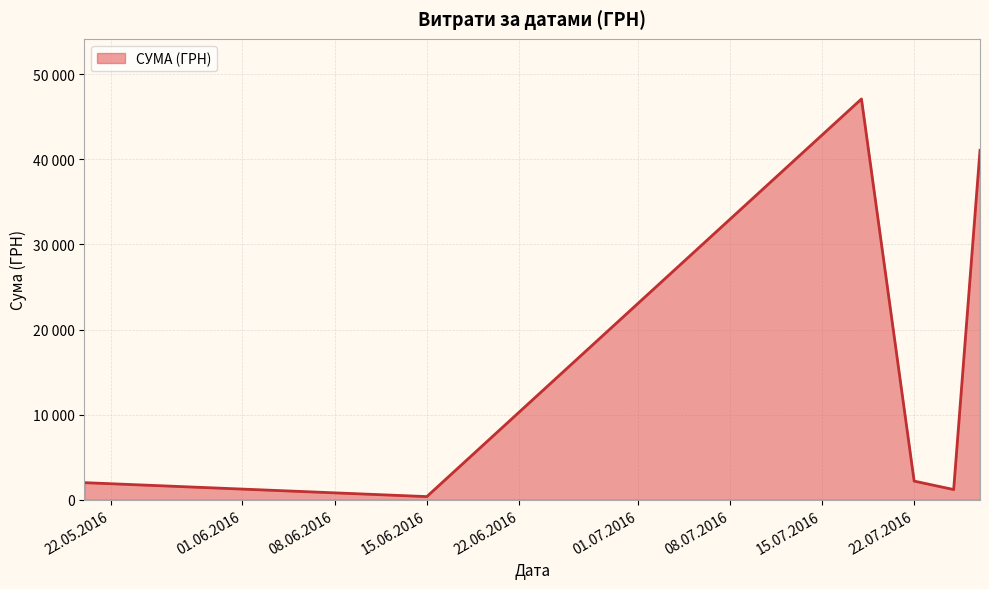

Does the chart have visible grid lines?

Yes